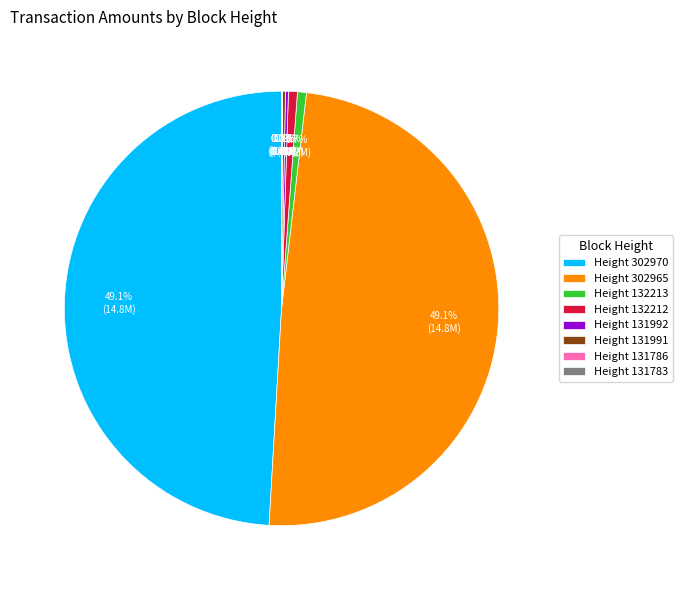

Does Height 302970 account for over 50% of the chart?

No